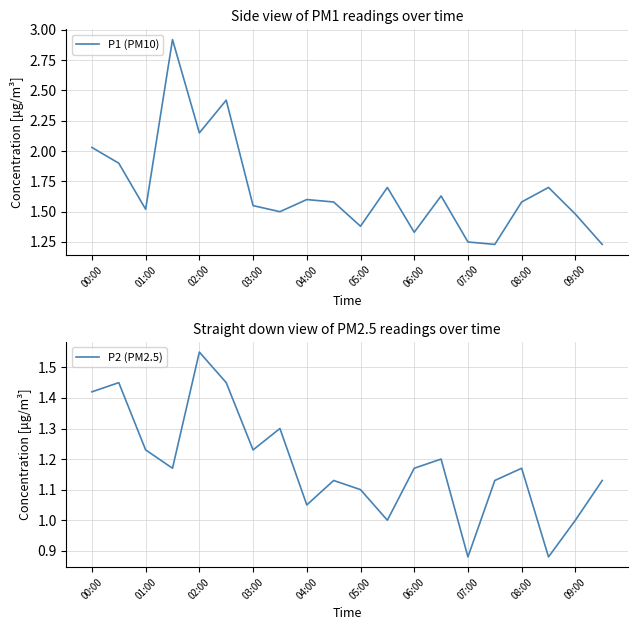

True or false: P2 (PM2.5) and P1 (PM10) intersect in this chart.

False